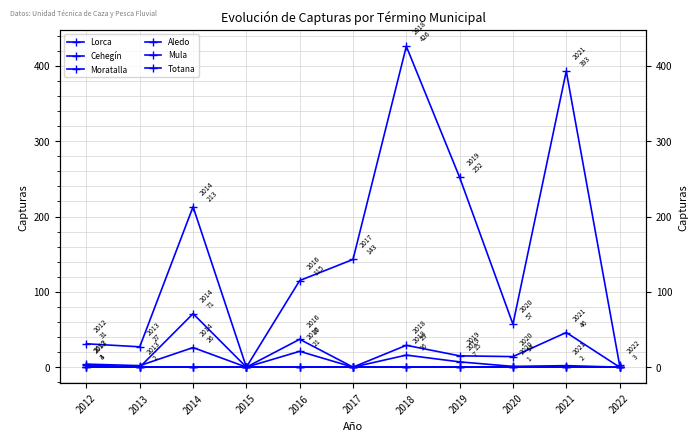

At which label does Lorca reach its peak?

2018